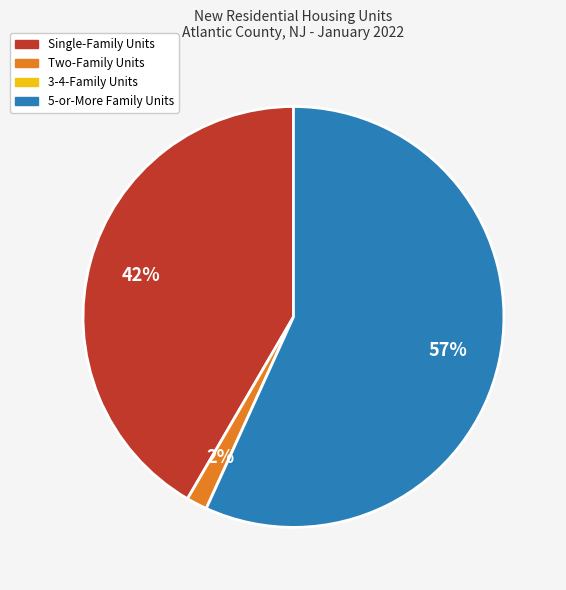

Does any single category account for the majority?

Yes